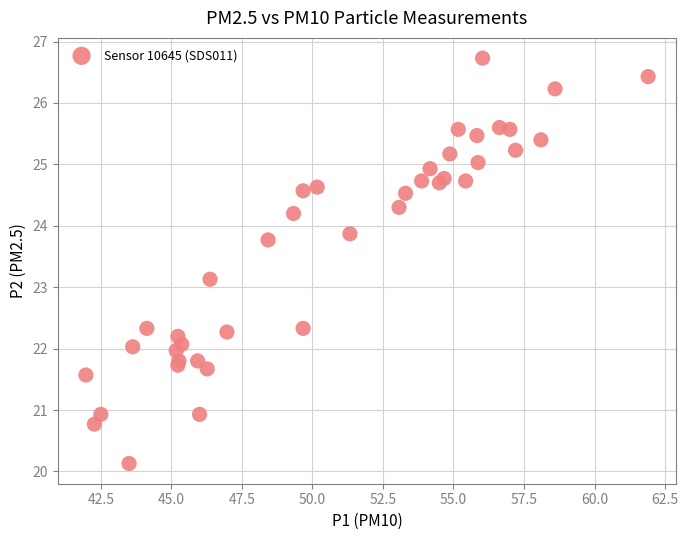

What Y value in the scatter plot is closest to 23?

23.1